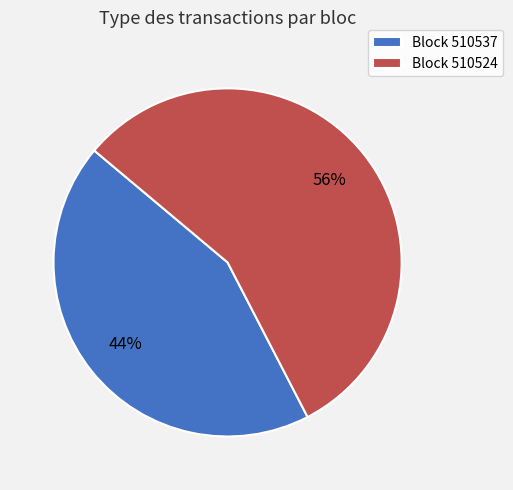

To the nearest percent, what is the combined percentage of Block 510537 and Block 510524?

100%